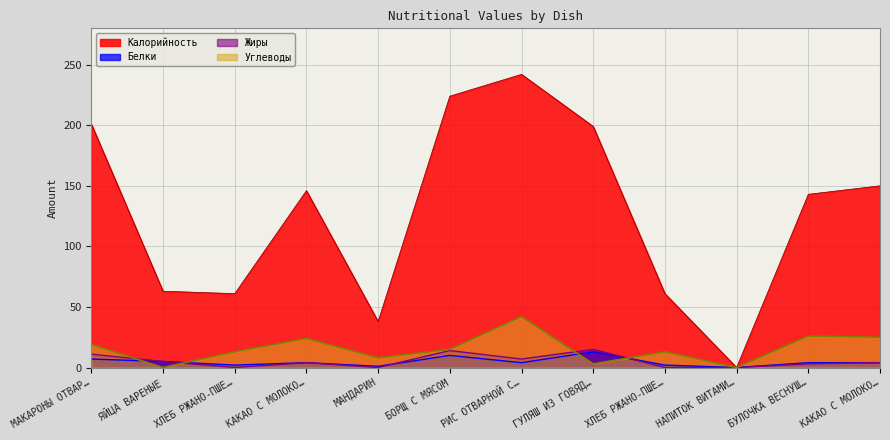

What is the average value of the Калорийность series?

127